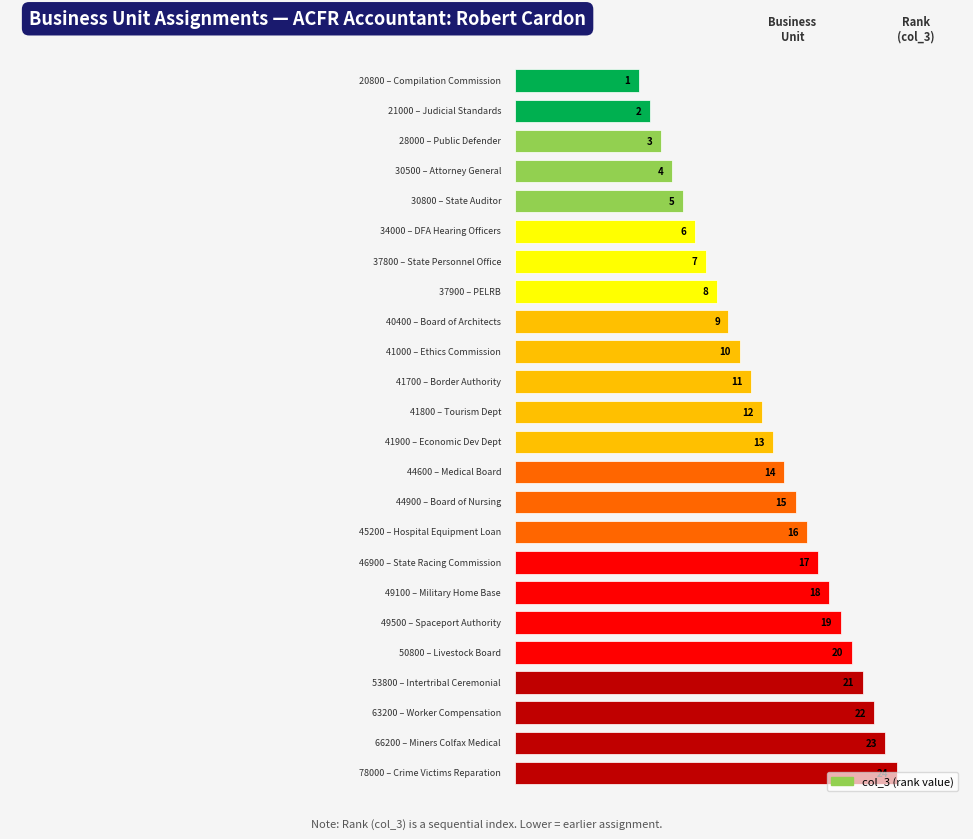

What is the sum of all values?

300